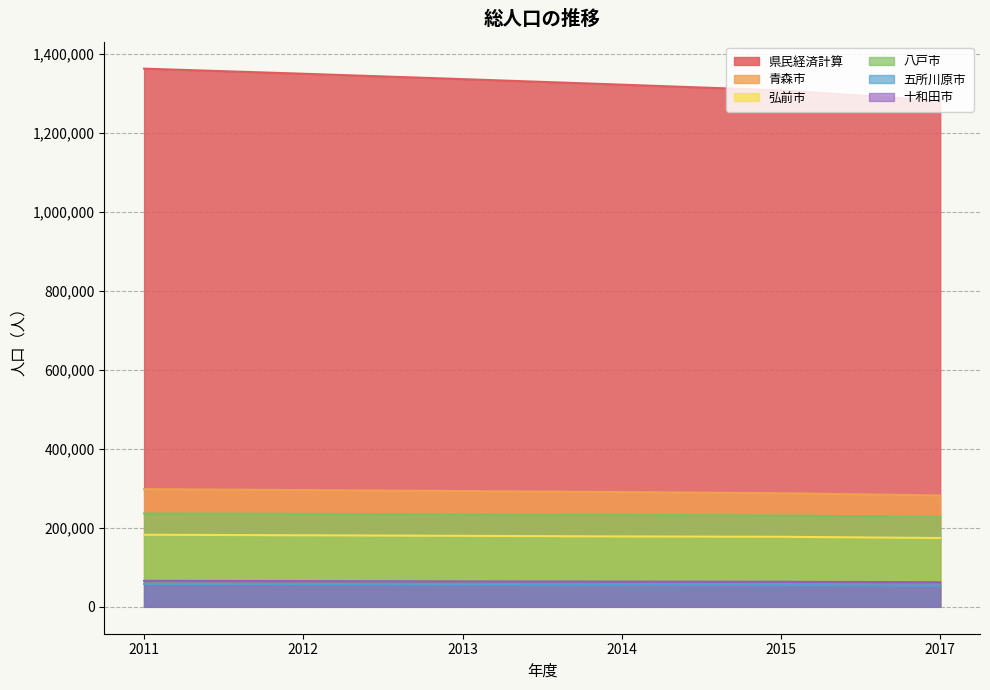

At which category does the chart reach its minimum across all series?

2017